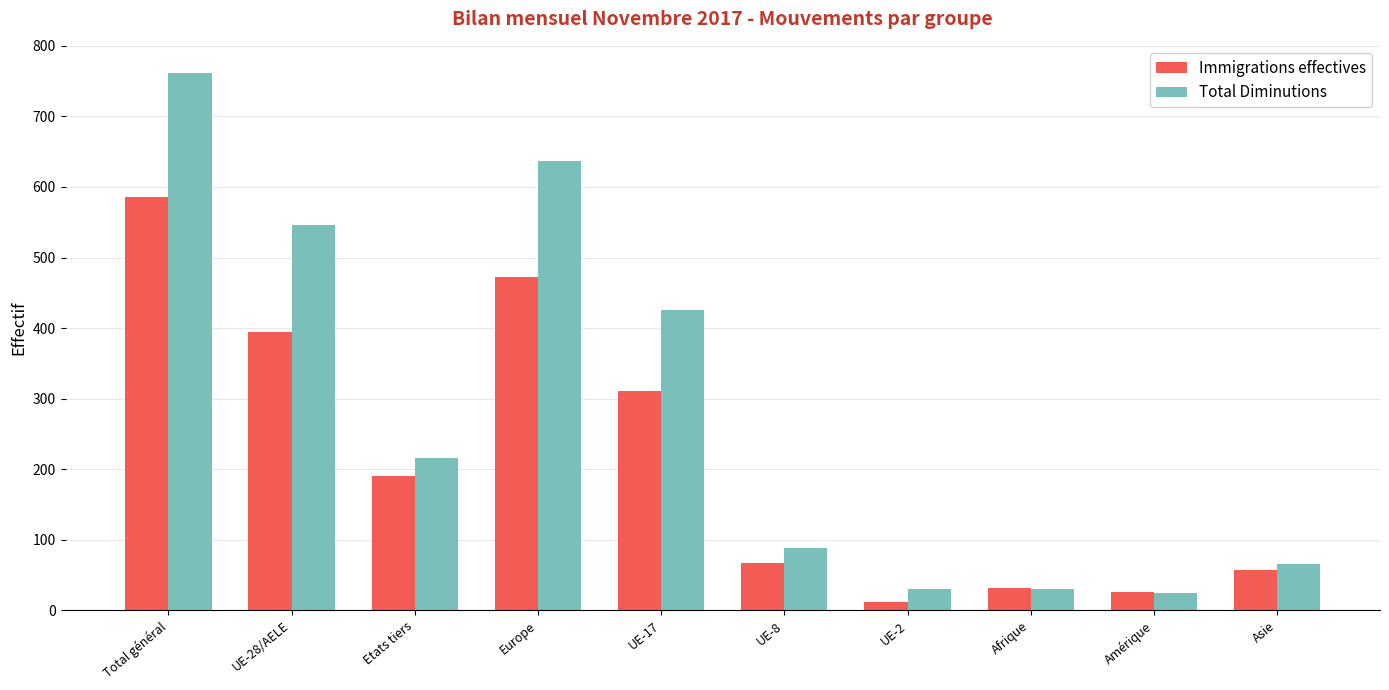

What is the average value of the Immigrations effectives series?

215